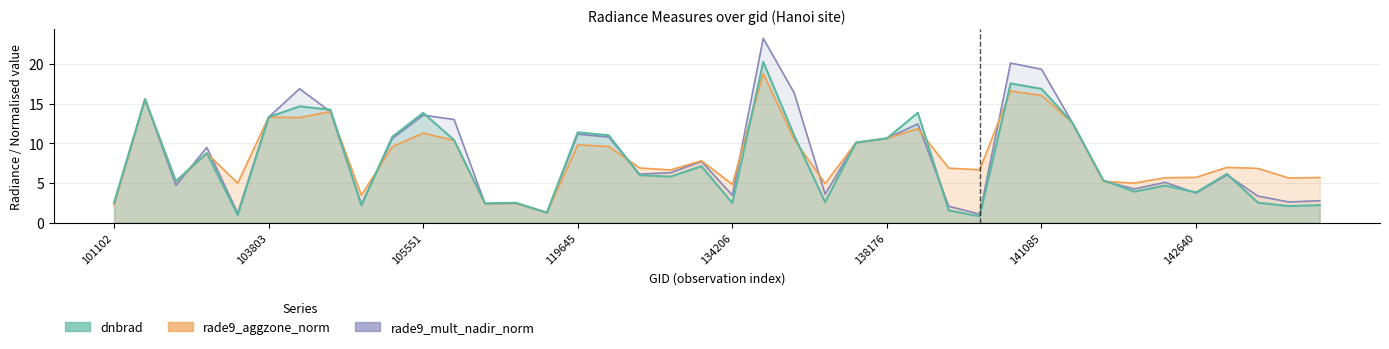

Reading right to left, list all the values displayed in this chart.

dnbrad: 2.2	2.1	2.5	6.1	3.8	4.7	3.9	5.4	12.6	16.9	17.5	0.8	1.6	13.8	10.6	10.1	2.6	11.0	20.2	2.5	7.1	5.8	6.0	11.0	11.4	1.3	2.5	2.4	10.4	13.8	10.8	2.2	14.2	14.6	13.3	1.0	8.8	5.2	15.6	2.5
rade9_aggzone_norm: 5.7	5.6	6.8	7.0	5.7	5.7	5.0	5.2	12.6	16.0	16.6	6.7	6.9	11.8	10.6	10.1	4.9	10.5	18.8	4.8	7.8	6.7	6.9	9.6	9.8	1.3	2.4	2.4	10.4	11.3	9.6	3.5	14.0	13.2	13.3	5.0	8.7	5.2	15.5	2.3
rade9_mult_nadir_norm: 2.8	2.6	3.4	6.0	3.7	5.1	4.3	5.3	12.6	19.3	20.1	1.1	2.1	12.4	10.6	10.1	3.6	16.3	23.2	3.5	7.7	6.3	6.1	10.8	11.1	1.3	2.5	2.4	13.0	13.5	10.6	2.4	14.0	16.9	13.3	1.2	9.5	4.7	15.5	2.3